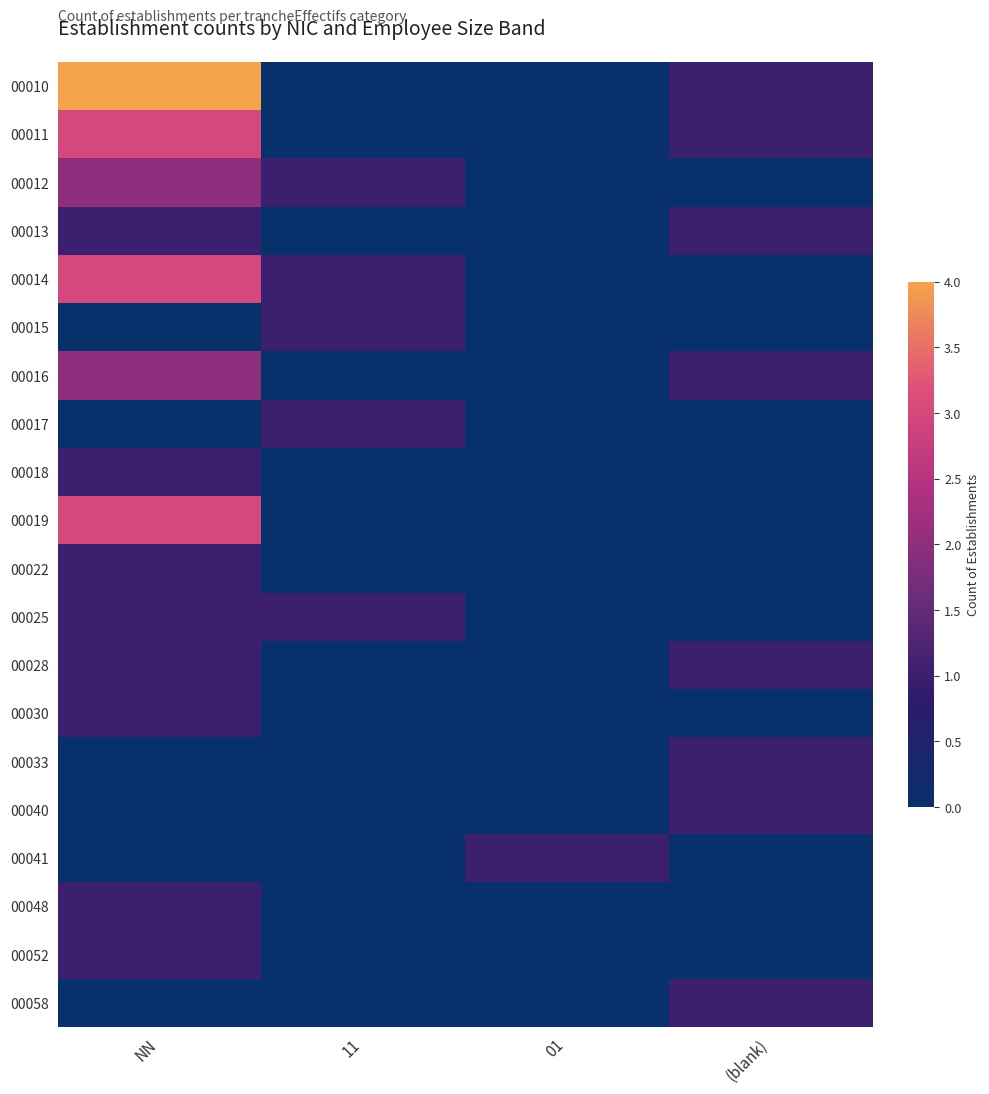

Reading right to left, transcribe all the data shown in this chart.

00010: (blank)=1	01=0	11=0	NN=4
00011: (blank)=1	01=0	11=0	NN=3
00012: (blank)=0	01=0	11=1	NN=2
00013: (blank)=1	01=0	11=0	NN=1
00014: (blank)=0	01=0	11=1	NN=3
00015: (blank)=0	01=0	11=1	NN=0
00016: (blank)=1	01=0	11=0	NN=2
00017: (blank)=0	01=0	11=1	NN=0
00018: (blank)=0	01=0	11=0	NN=1
00019: (blank)=0	01=0	11=0	NN=3
00022: (blank)=0	01=0	11=0	NN=1
00025: (blank)=0	01=0	11=1	NN=1
00028: (blank)=1	01=0	11=0	NN=1
00030: (blank)=0	01=0	11=0	NN=1
00033: (blank)=1	01=0	11=0	NN=0
00040: (blank)=1	01=0	11=0	NN=0
00041: (blank)=0	01=1	11=0	NN=0
00048: (blank)=0	01=0	11=0	NN=1
00052: (blank)=0	01=0	11=0	NN=1
00058: (blank)=1	01=0	11=0	NN=0